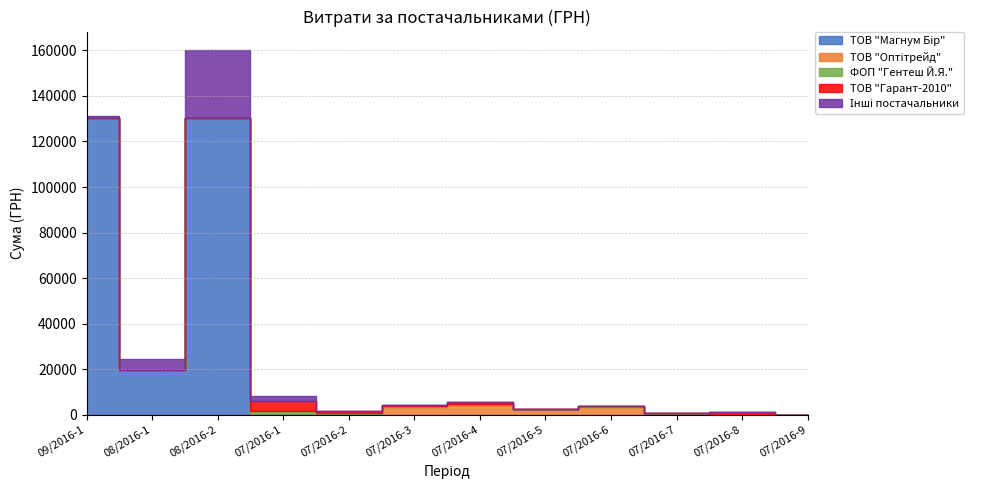

Reading right to left, what are all the values shown in this chart?

ТОВ "Магнум Бір": 0.0	0.0	0.0	0.0	0.0	0.0	0.0	0.0	0.0	130350.0	19879.0	130350.0
ТОВ "Оптітрейд": 0.0	0.0	469.0	3502.0	2222.0	4520.0	3358.0	295.0	442.0	0.0	0.0	0.0
ФОП "Гентеш Й.Я.": 46.0	67.0	160.0	211.0	281.0	307.0	553.0	574.0	1093.0	0.0	0.0	0.0
ТОВ "Гарант-2010": 99.0	1246.0	202.0	227.0	139.0	779.0	488.0	684.0	4466.0	0.0	0.0	0.0
Інші постачальники: 0.0	0.0	0.0	0.0	0.0	0.0	0.0	0.0	2387.9	29898.2	4800.0	979.2